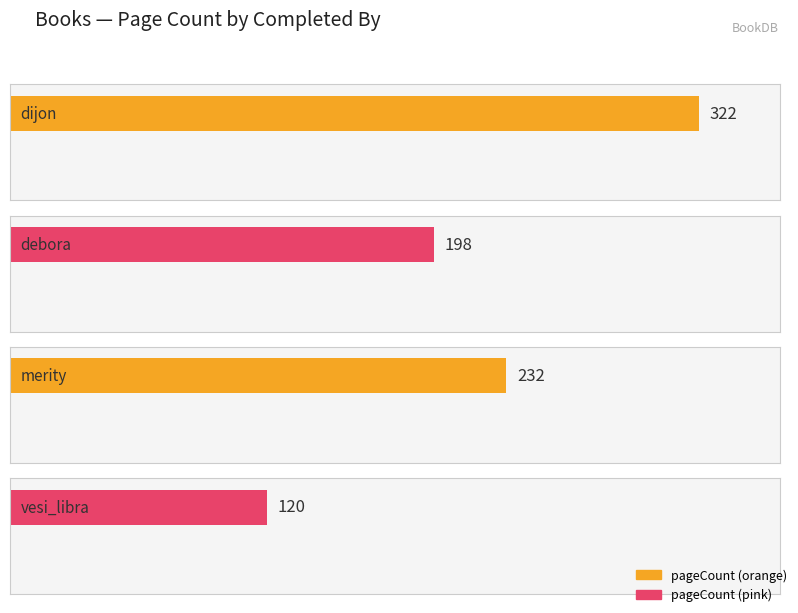

List the labels in order of value, largest first.

dijon, merity, debora, vesi_libra